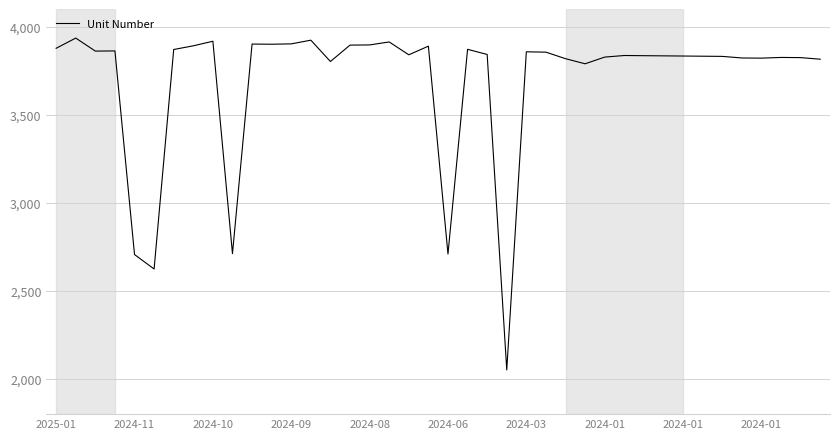

What is the maximum value shown in the chart?

3935